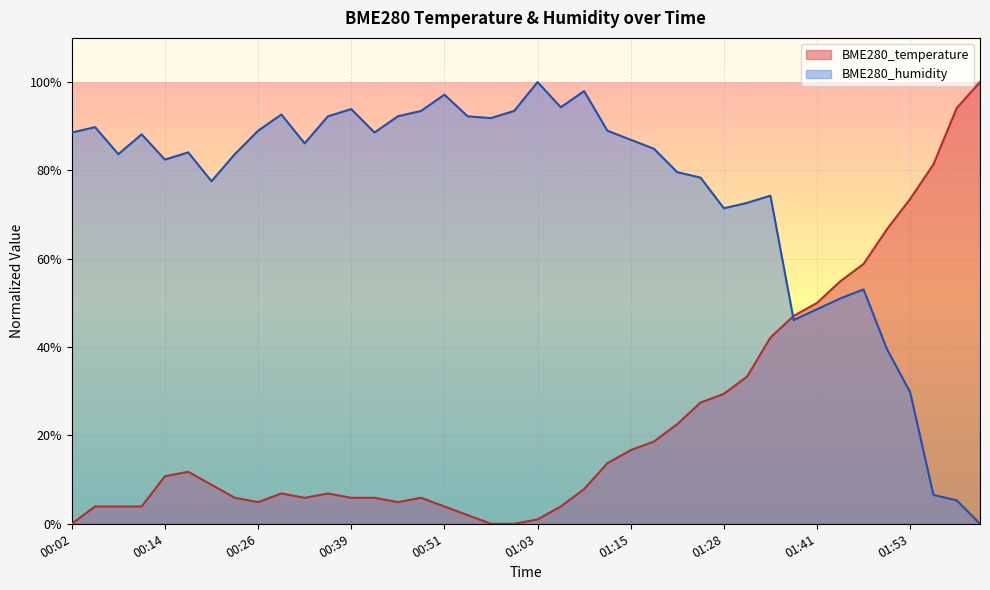

Where is the first local minimum for BME280_temperature?

00:26